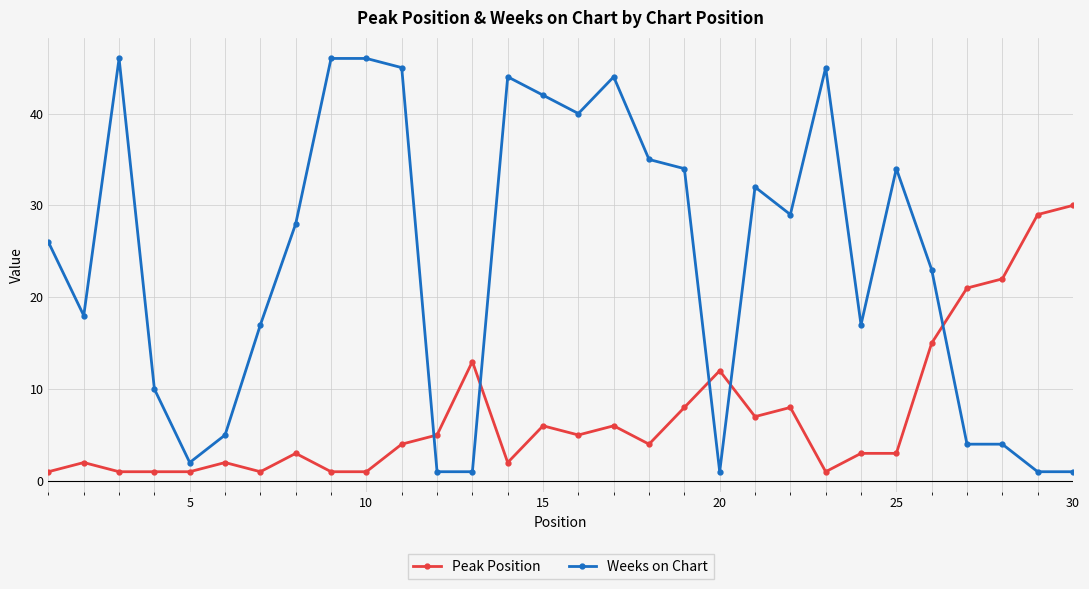

What is the smallest value displayed?

1